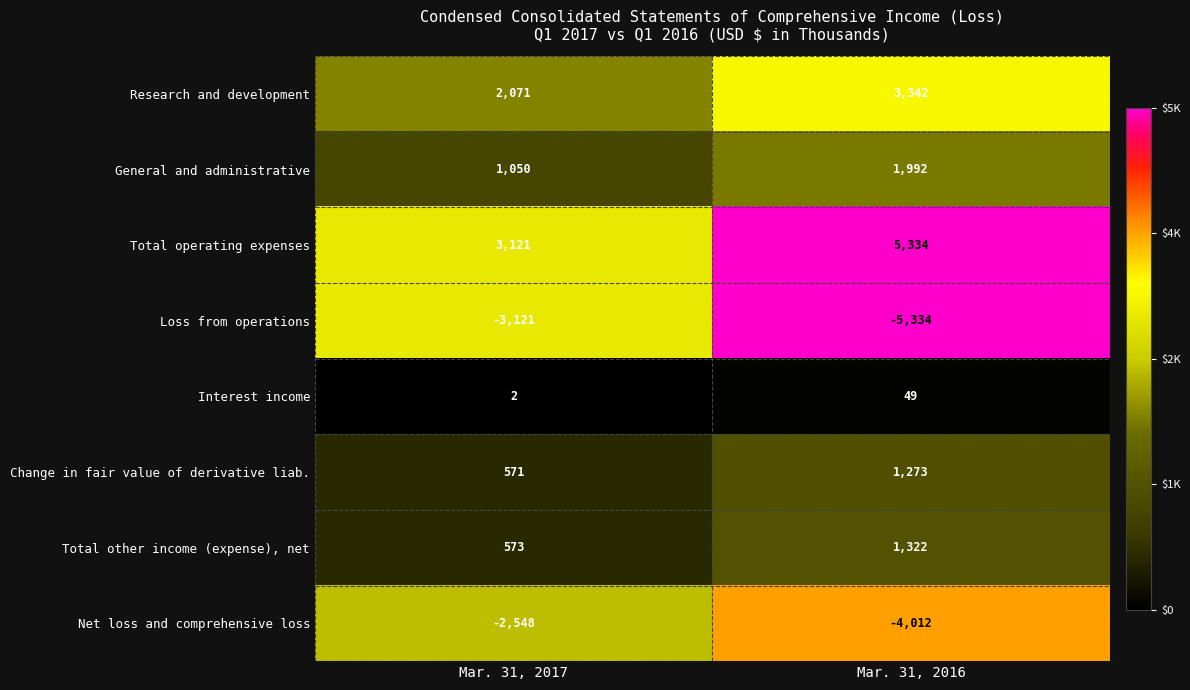

Read the Change in fair value of derivative liab. value at Mar. 31, 2017, to the nearest 50.

550